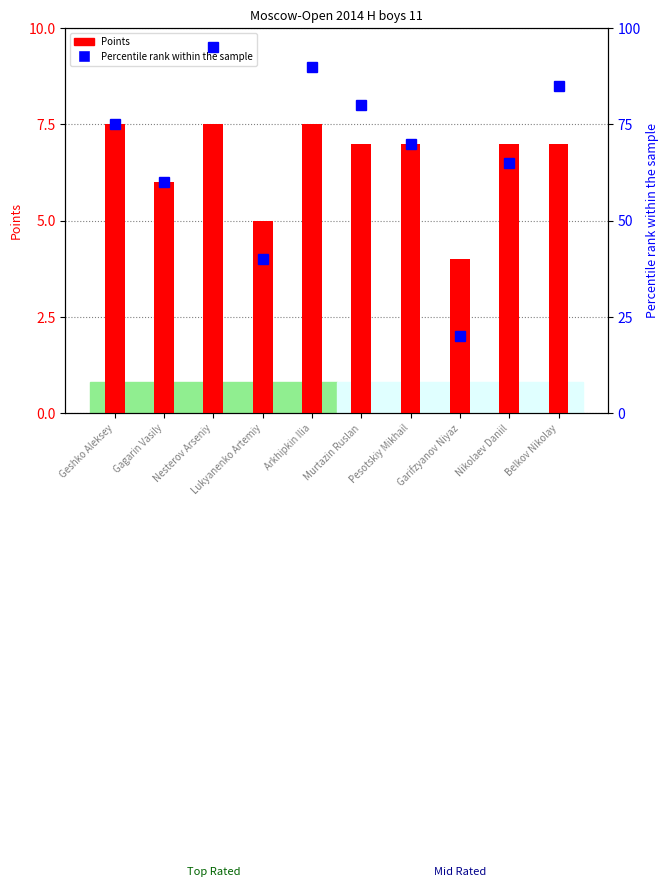

At how many categories does at least one series exceed 8?

10